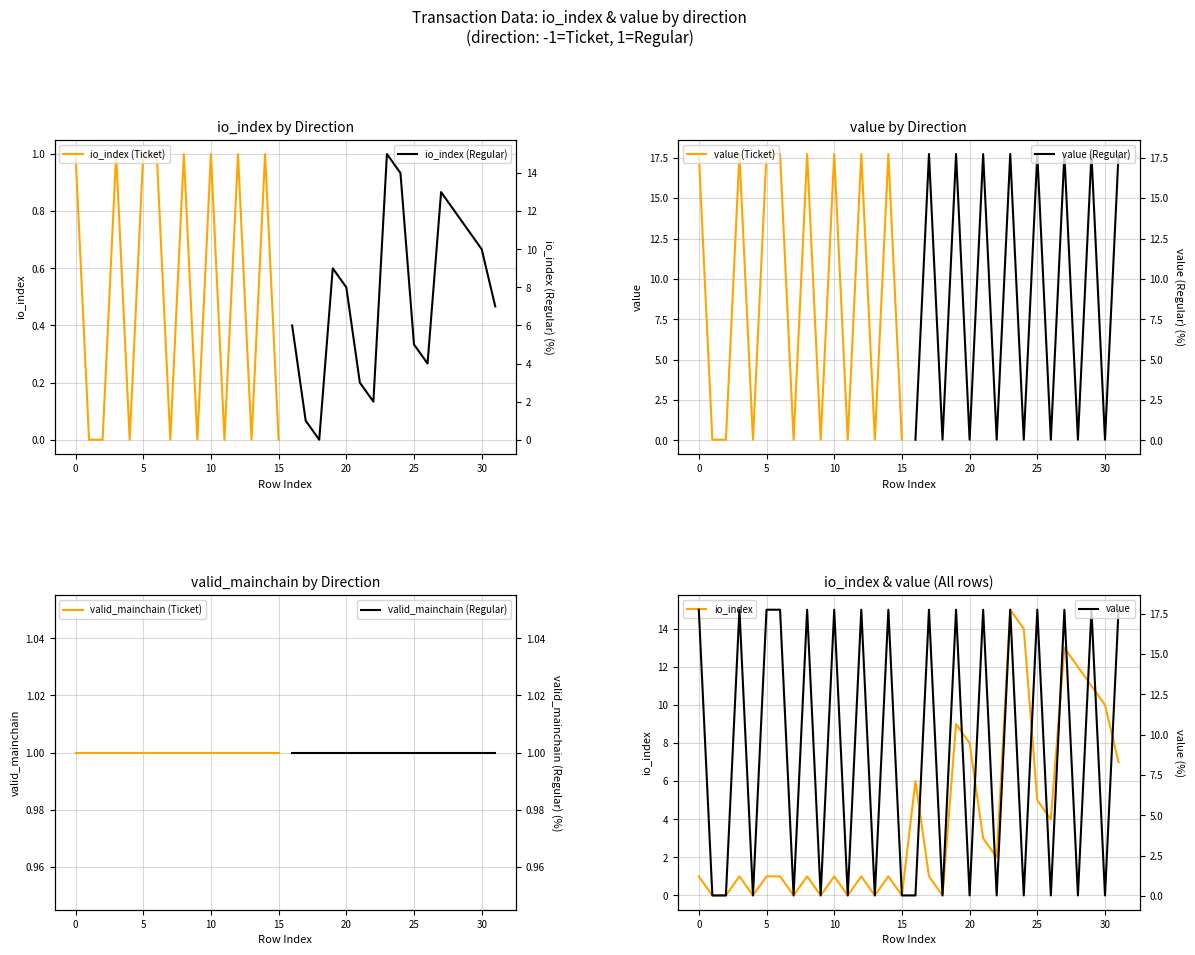

What is the maximum value for io_index?

15.0